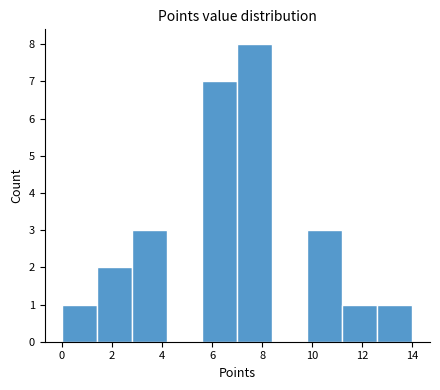

What is the height of the bar covering 1.4 to 2.8 on the x-axis? The values are not printed on the chart, so give them approximately, as read against the axis.

2